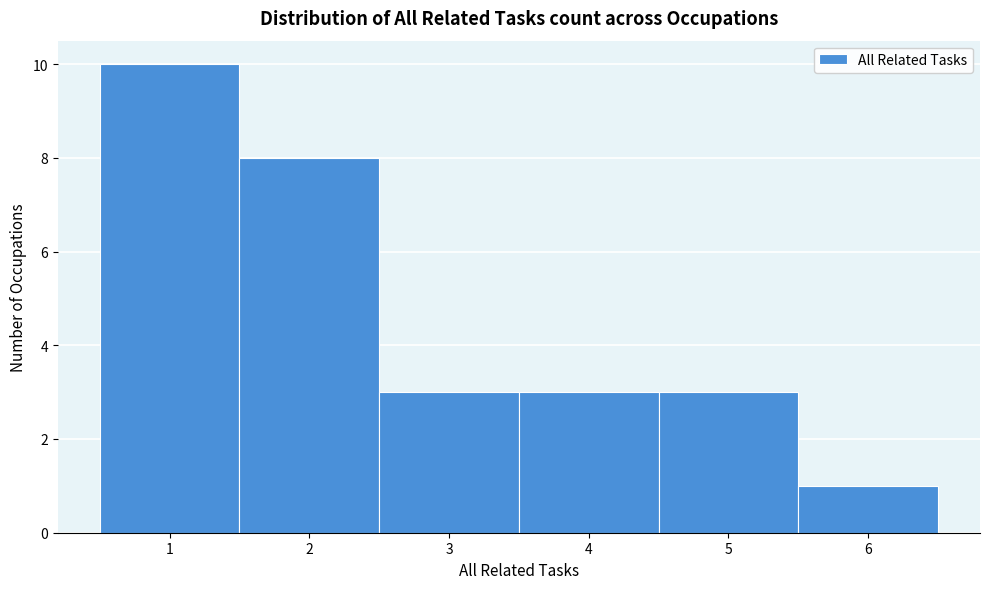

Which range on the x-axis has the tallest bar?

0.5 to 1.5